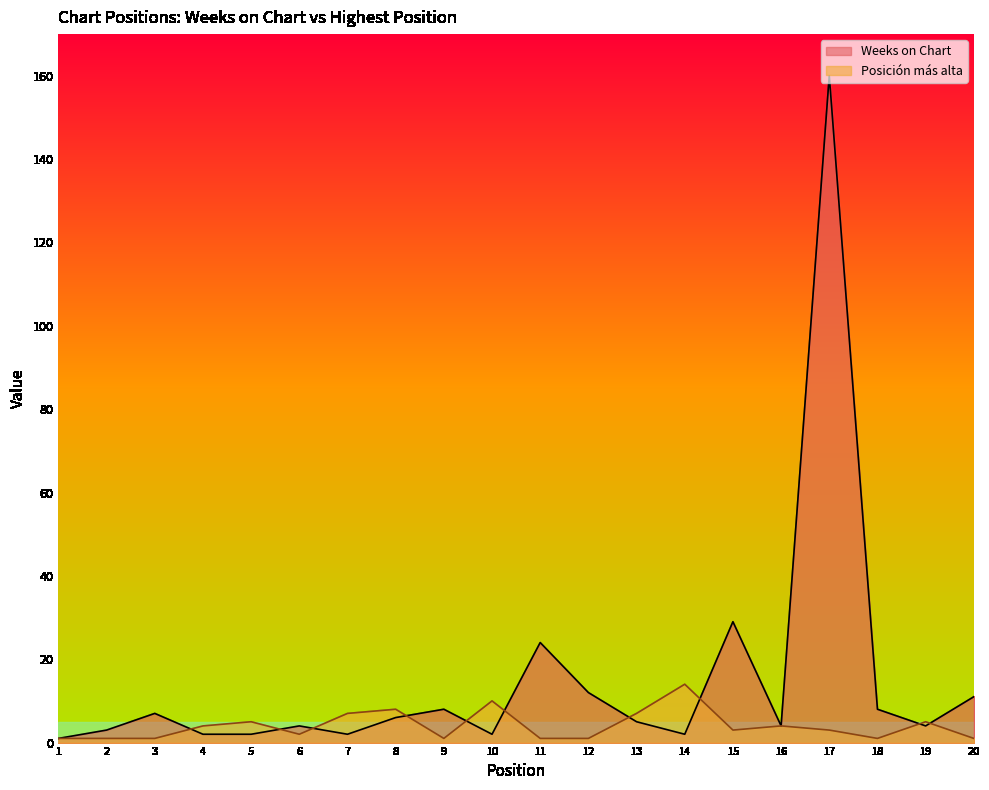

Reading left to right, extract all data points from this chart.

Weeks on Chart: 1	3	7	2	2	4	2	6	8	2	24	12	5	2	29	4	160	8	4	11
Posición más alta: 1	1	1	4	5	2	7	8	1	10	1	1	7	14	3	4	3	1	5	1